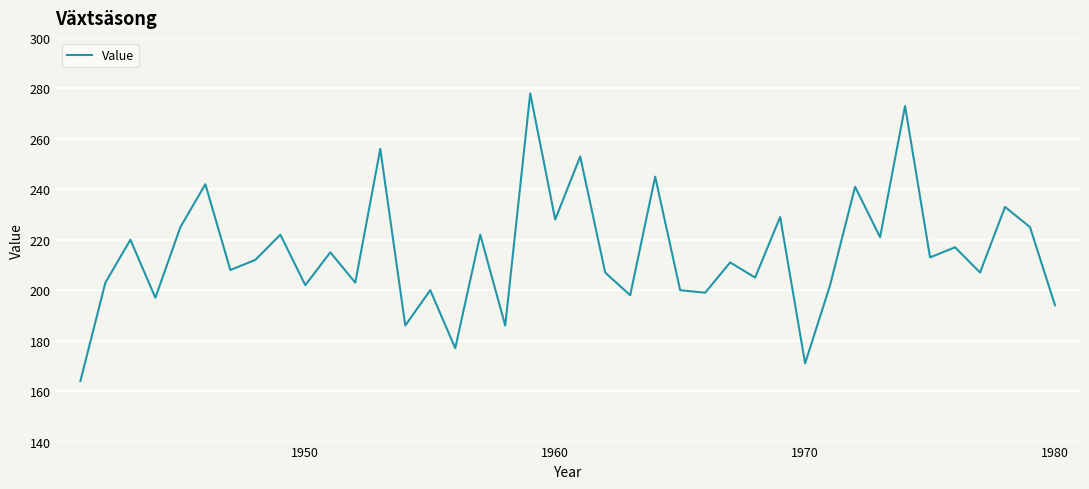

What is the smallest value displayed?

164